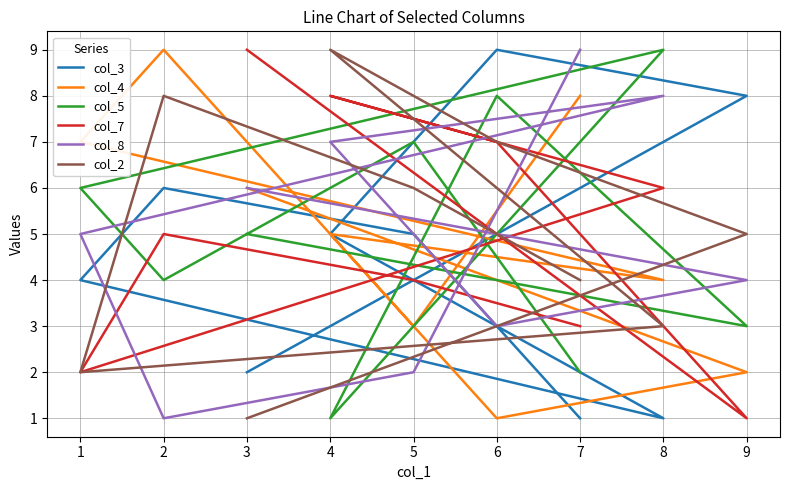

Is the value of col_3 at 4 greater than the value of col_4 at 6?

Yes